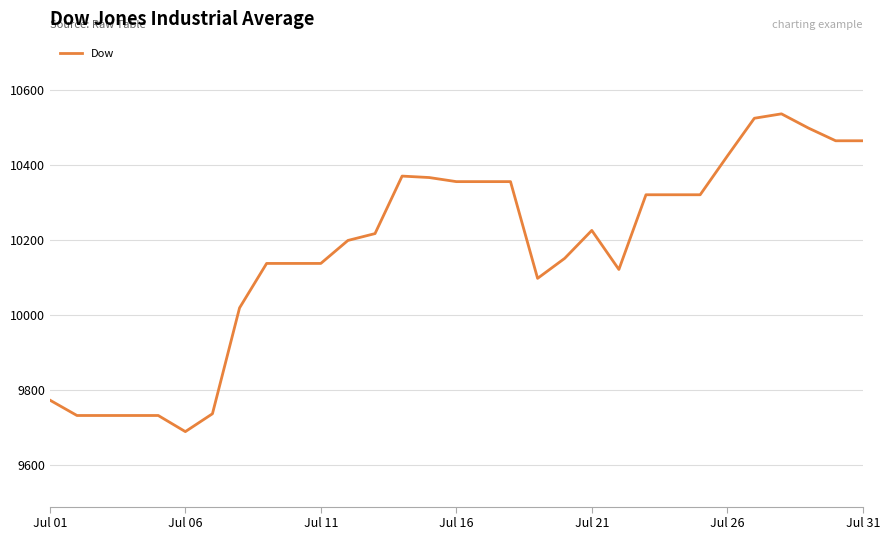

What is the difference between the maximum and minimum values?

847.8